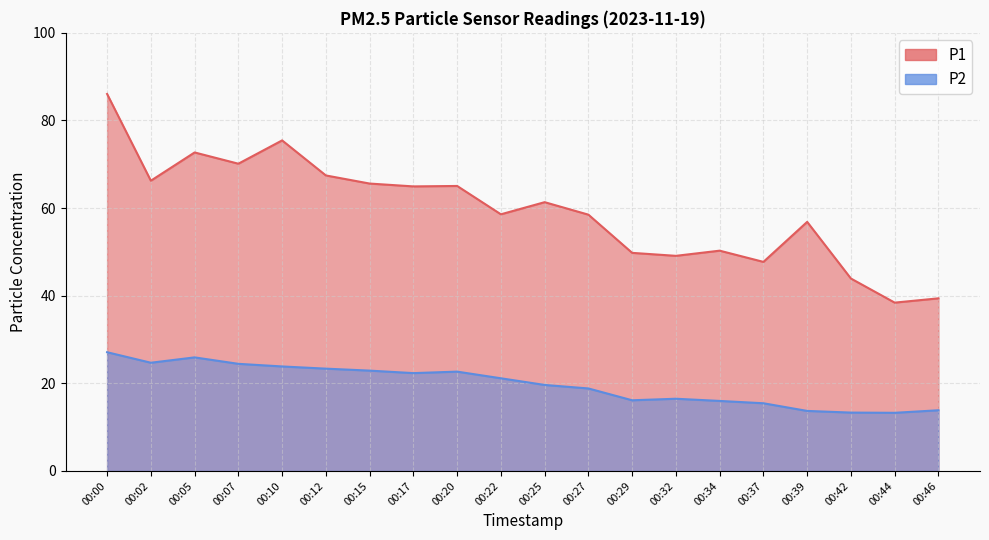

How many series are shown in this chart?

2